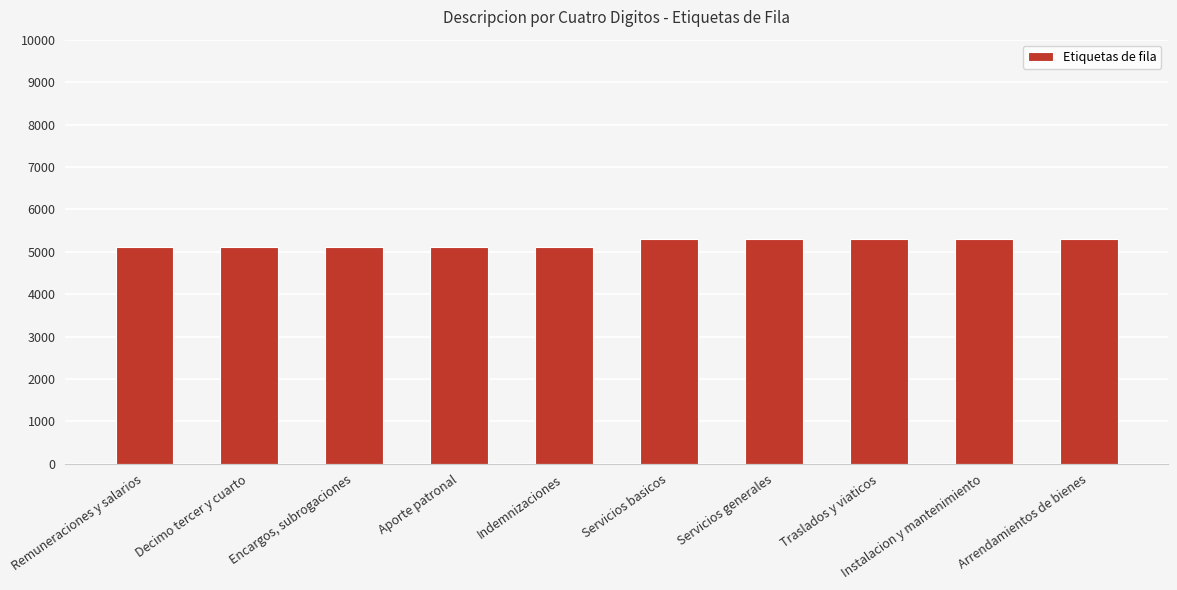

What is the change in value from Decimo tercer y cuarto to Indemnizaciones?

+5